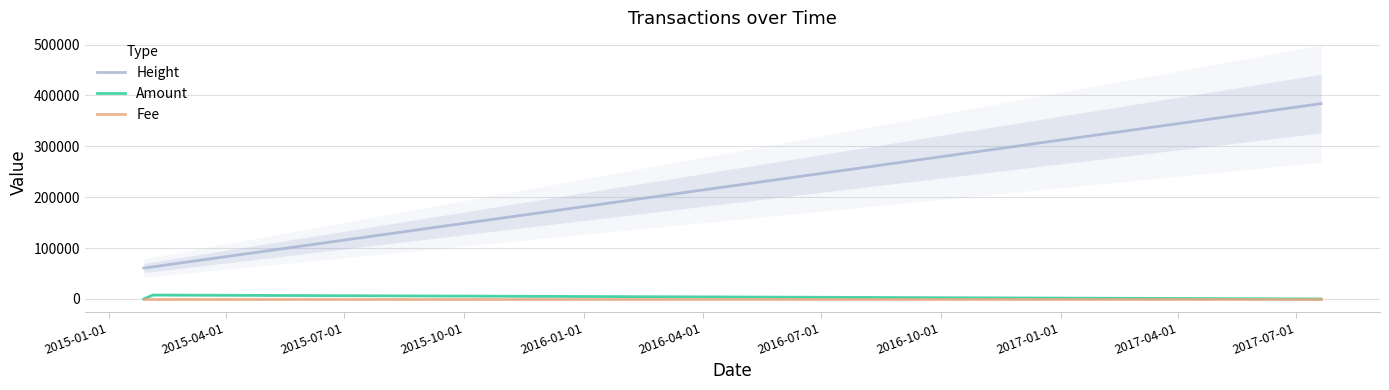

What value does the Fee series have at 2015-07-01?

1